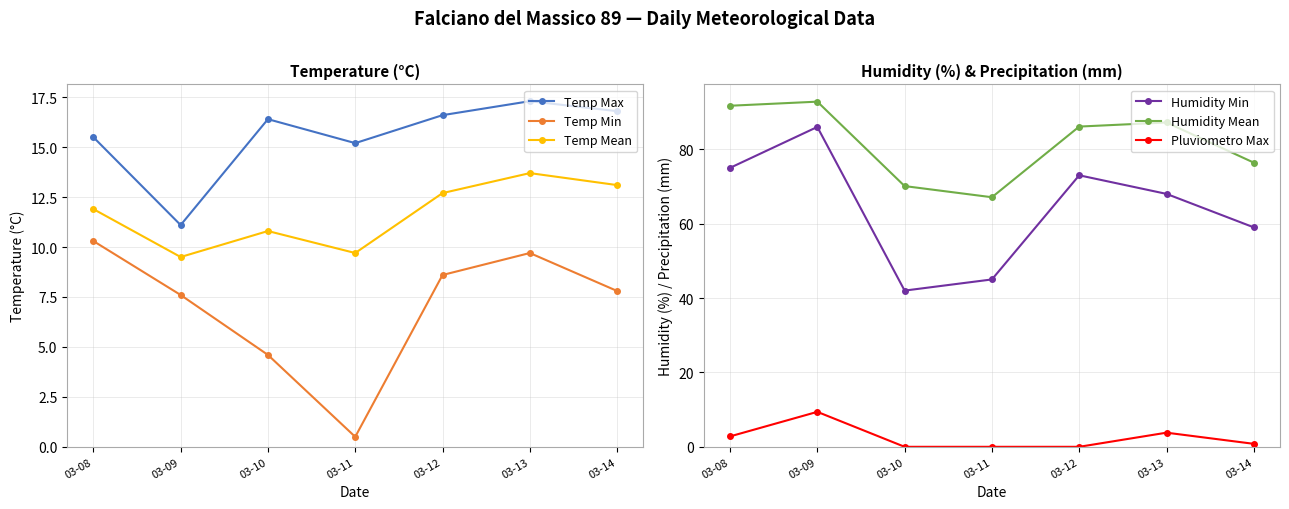

What is the total value across all series at 03-12?

197.0